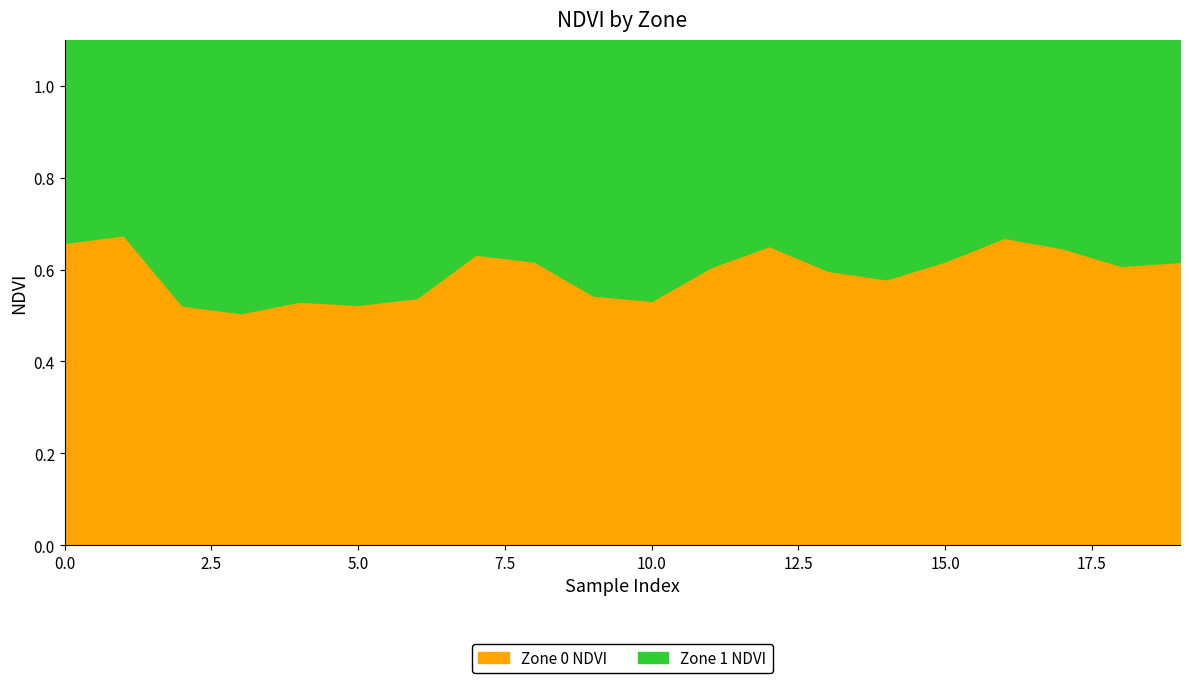

What is the spread (max minus min) of values at 2?

0.2